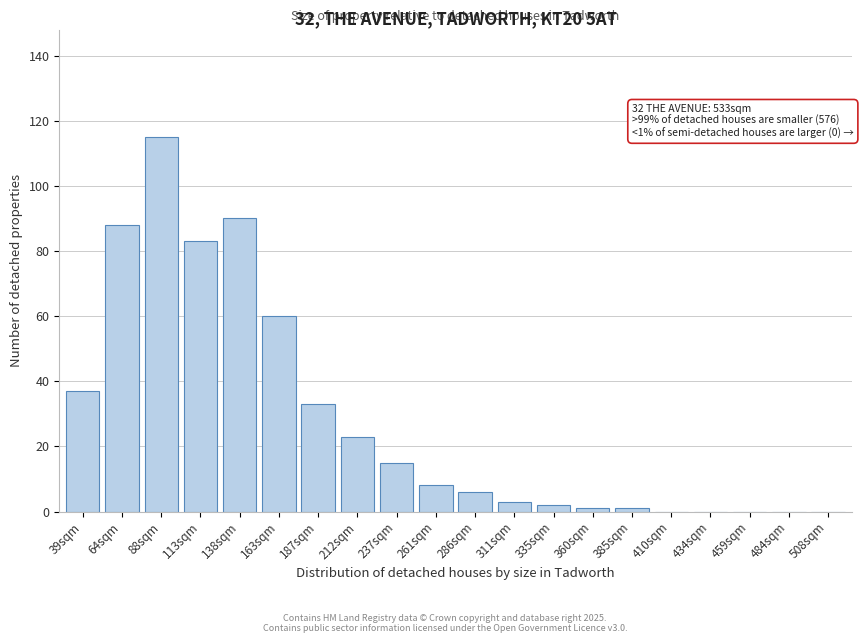

Reading left to right, transcribe all the data shown in this chart.

39sqm=37	64sqm=88	88sqm=115	113sqm=83	138sqm=90	163sqm=60	187sqm=33	212sqm=23	237sqm=15	261sqm=8	286sqm=6	311sqm=3	335sqm=2	360sqm=1	385sqm=1	410sqm=0	434sqm=0	459sqm=0	484sqm=0	508sqm=0